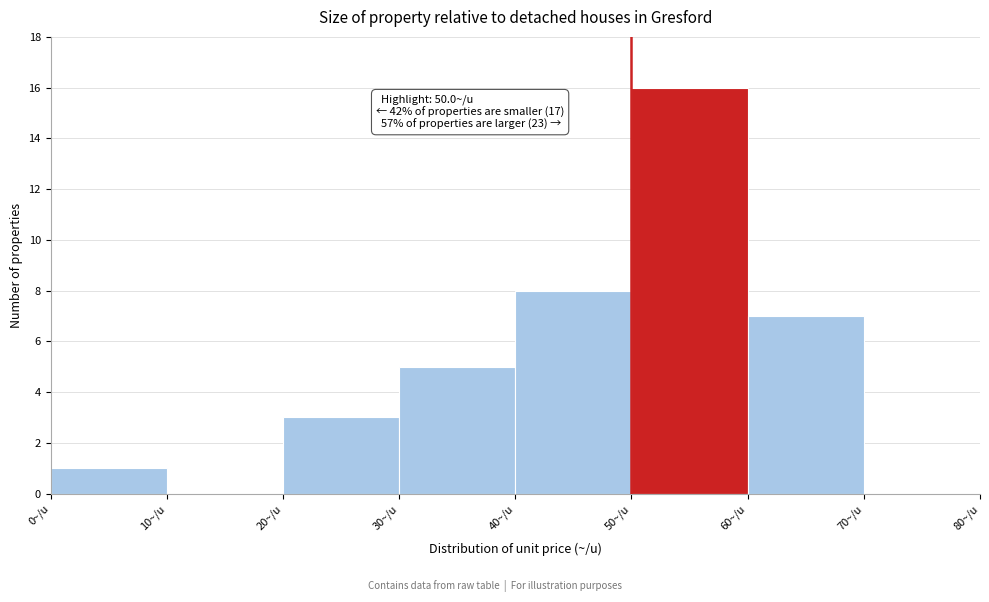

Which range on the x-axis has the tallest bar?

50 to 60